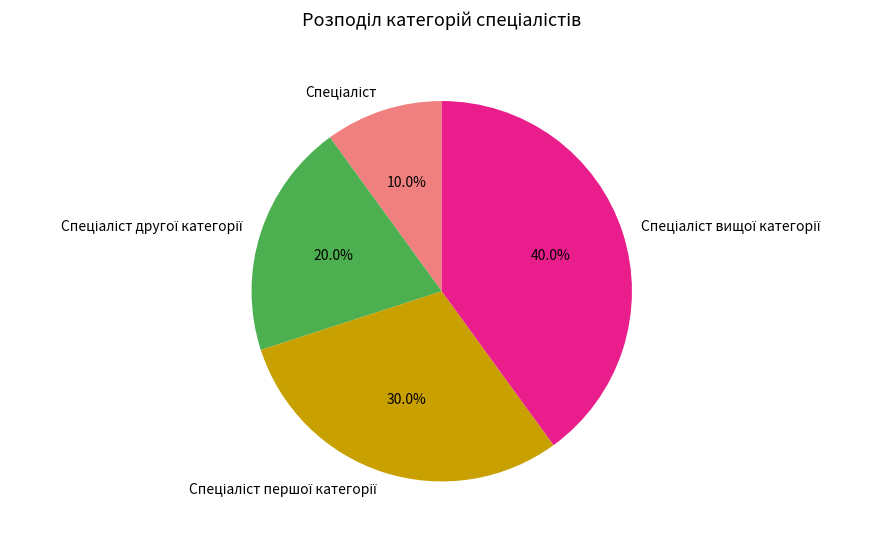

Is there a majority slice in this chart?

No